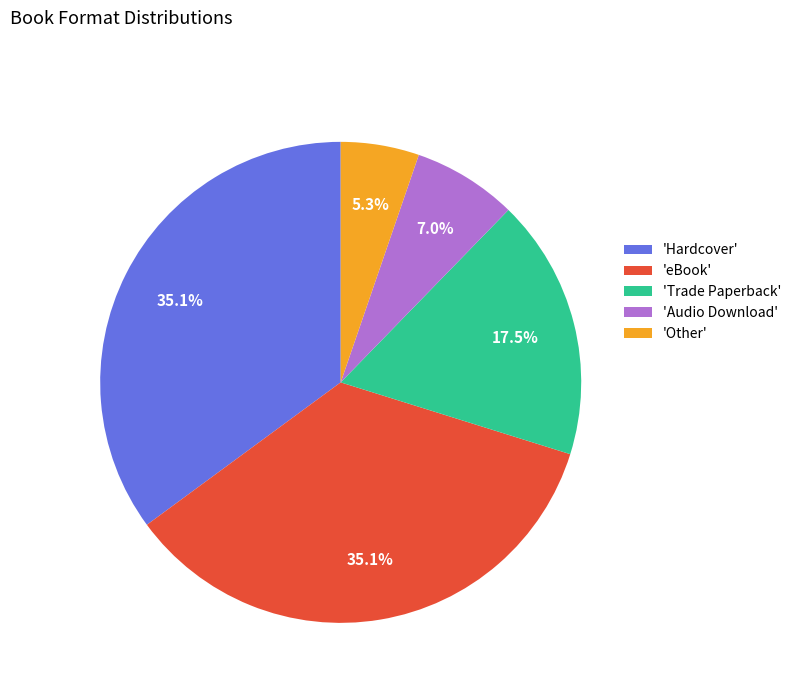

Which has a higher value, 'eBook' or 'Other'?

'eBook'